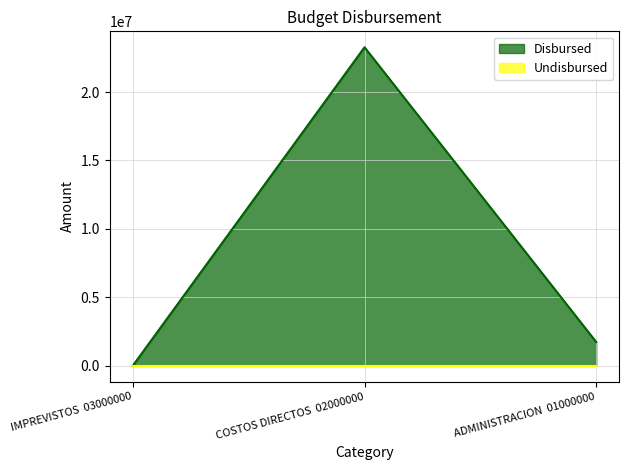

How many lines are shown in the chart?

2